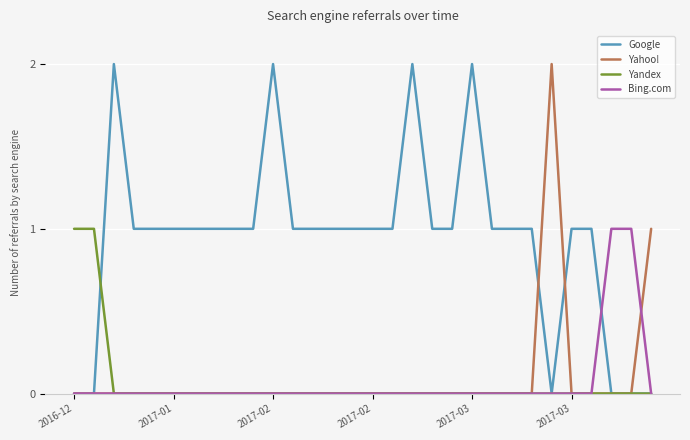

Which series has the largest total across all categories?

Google